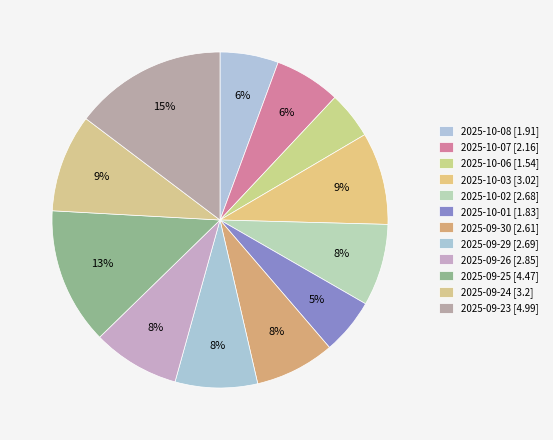

How many slices are in this pie chart?

12